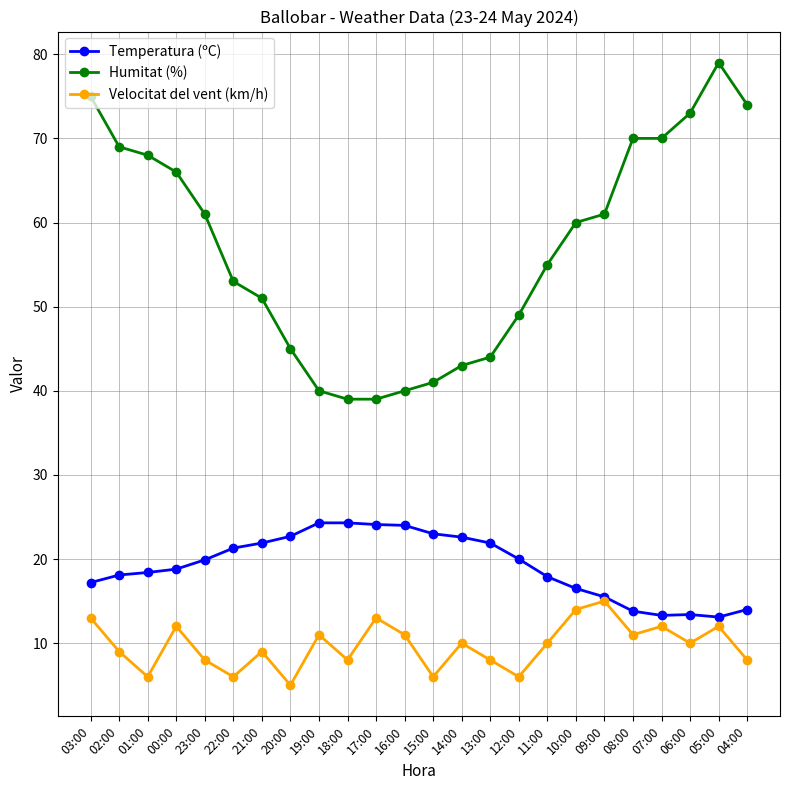

Which series has the largest total across all categories?

Humitat (%)